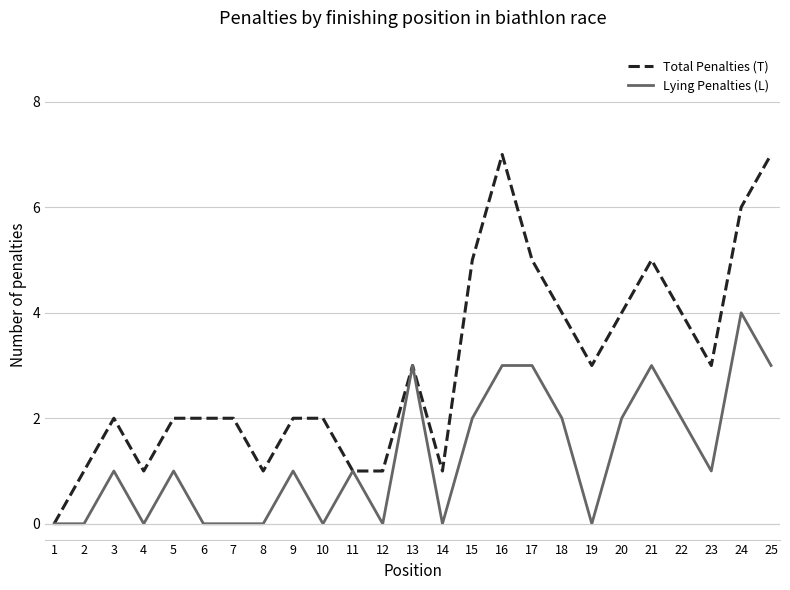

Rank the series by their average value, from highest to lowest.

Total Penalties (T), Lying Penalties (L)